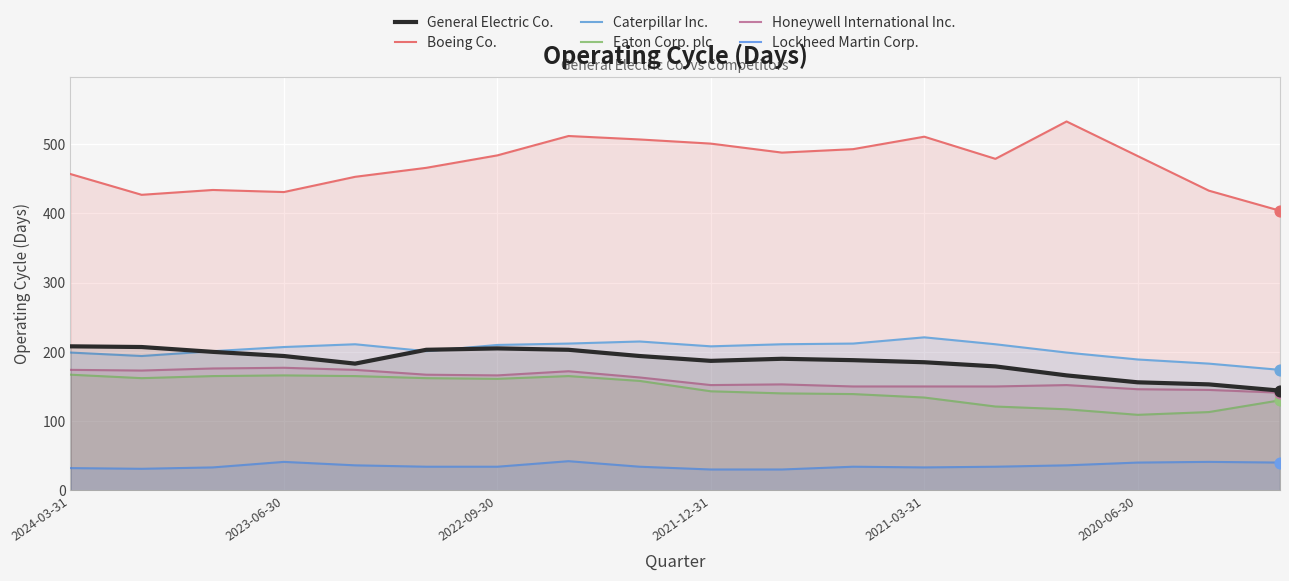

Which series has the widest spread of Y values?

Boeing Co.